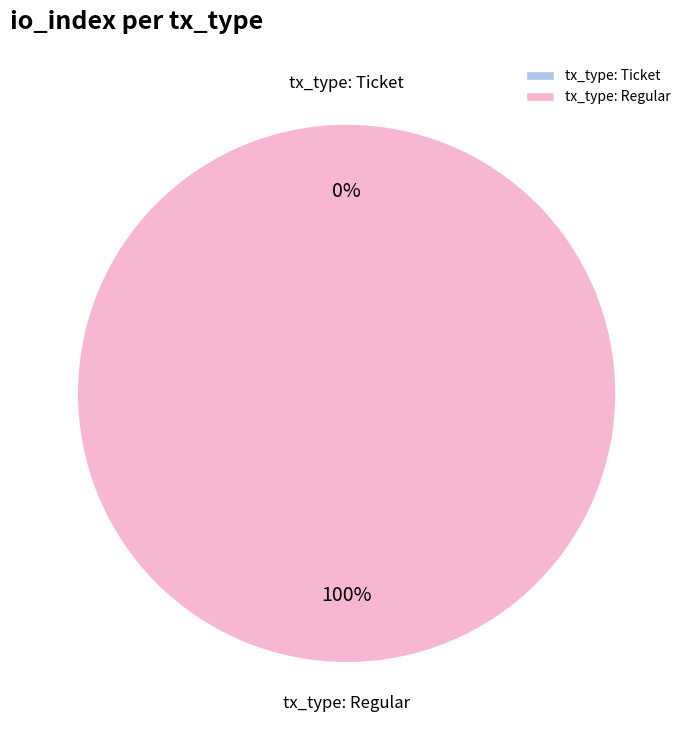

To the nearest percent, what is the combined percentage of tx_type: Regular and tx_type: Ticket?

100%